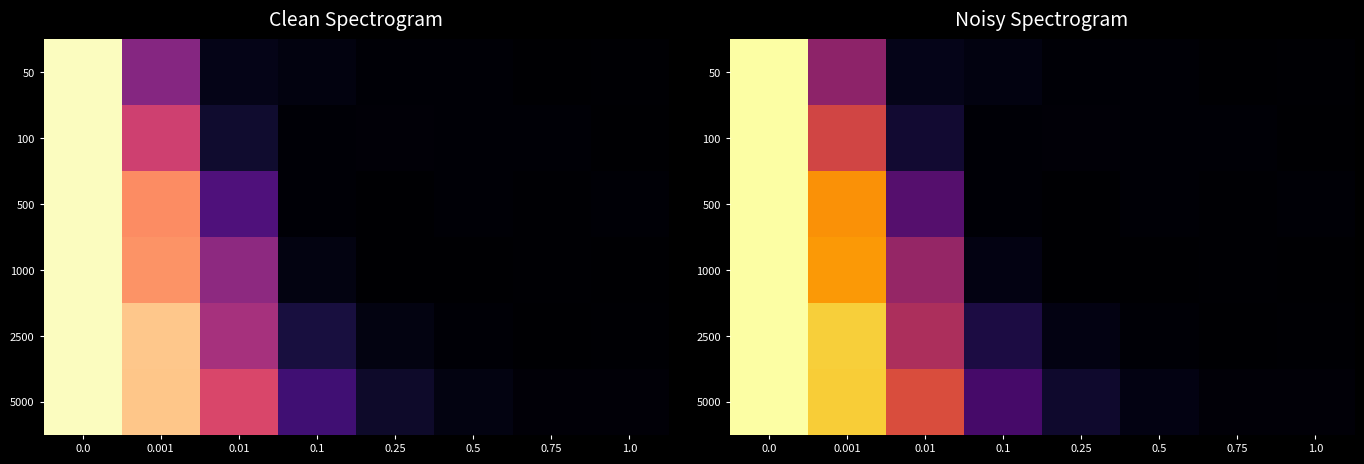

Rank the series by their maximum value, from lowest to highest.

50, 100, 500, 1000, 2500, 5000